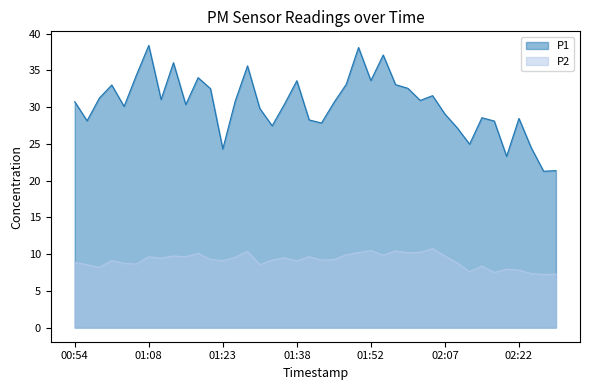

What is the label of the 16th point from the left?

01:30